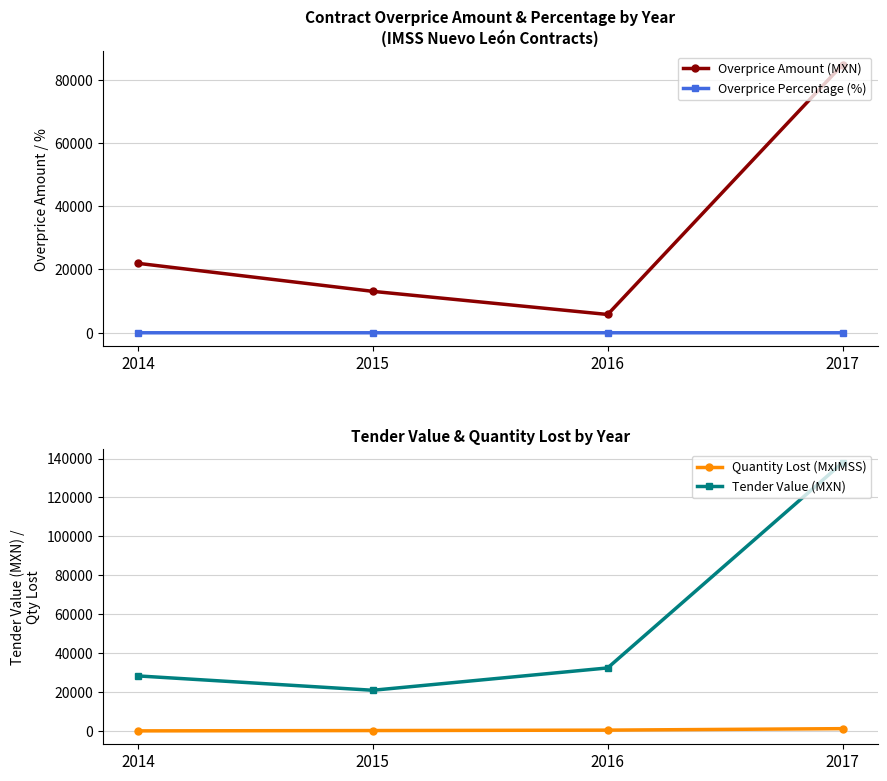

Which series has the largest range (max minus min)?

tender.value.amount